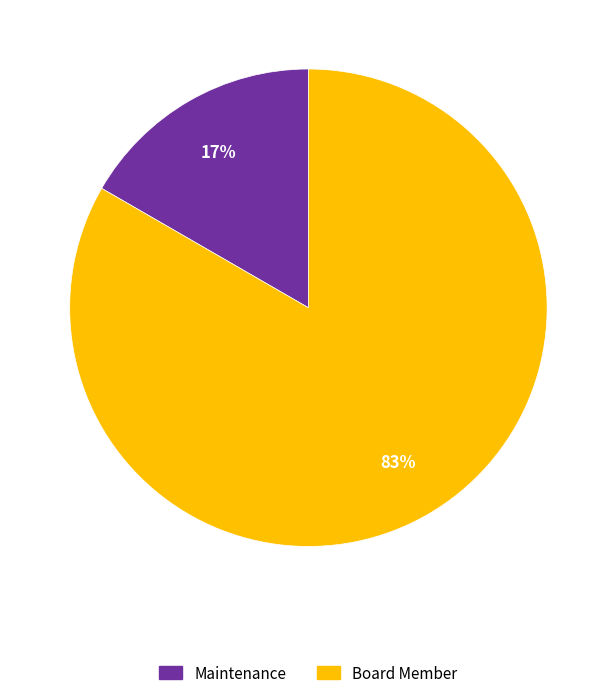

True or false: Board Member accounts for 90% of the total.

False